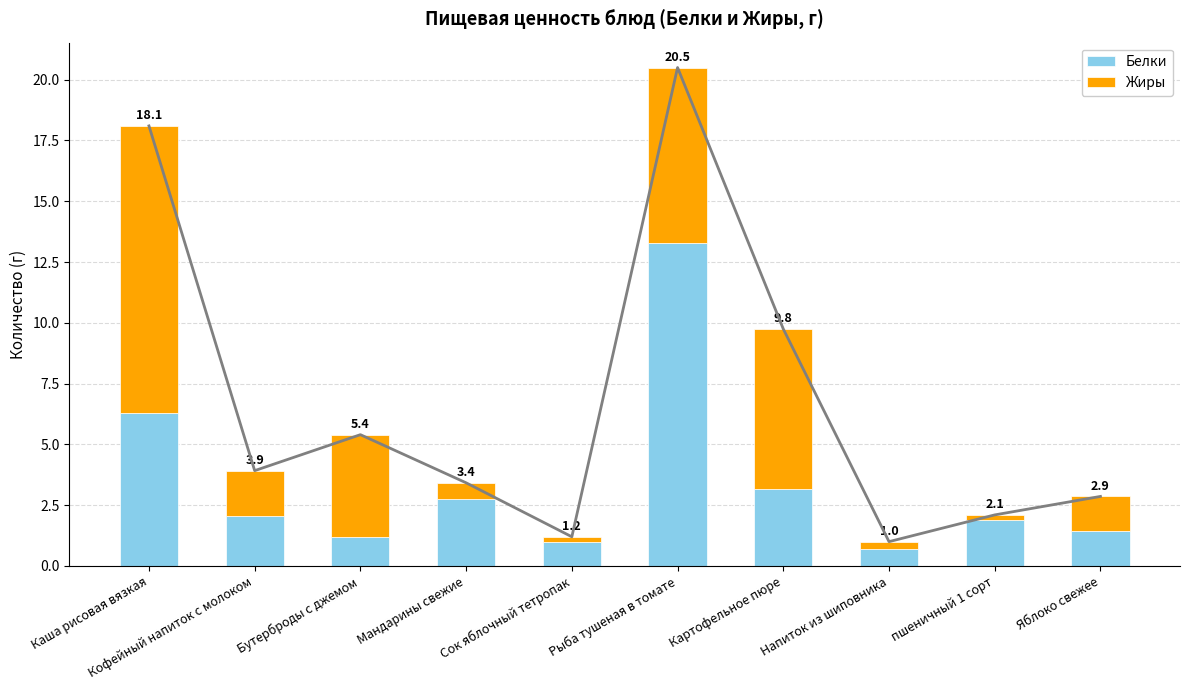

Reading left to right, list all the values displayed in this chart.

Белки: Каша рисовая вязкая=6.3	Кофейный напиток с молоком=2.0	Бутерброды с джемом=1.2	Мандарины свежие=2.7	Сок яблочный тетропак=1.0	Рыба тушеная в томате=13.3	Картофельное пюре=3.1	Напиток из шиповника=0.7	пшеничный 1 сорт=1.9	Яблоко свежее=1.4
Жиры: Каша рисовая вязкая=11.8	Кофейный напиток с молоком=1.9	Бутерброды с джемом=4.2	Мандарины свежие=0.7	Сок яблочный тетропак=0.2	Рыба тушеная в томате=7.2	Картофельное пюре=6.6	Напиток из шиповника=0.3	пшеничный 1 сорт=0.2	Яблоко свежее=1.4